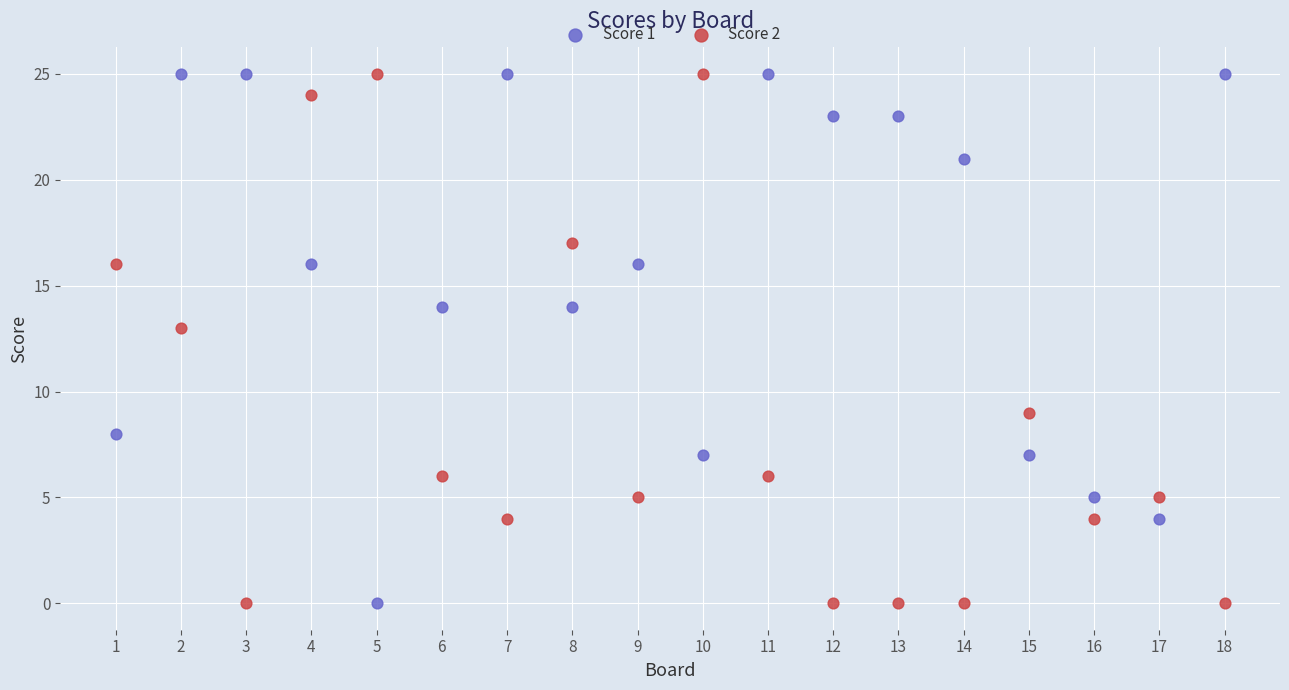

What is the X range (max minus min) for the scatter plot?

17